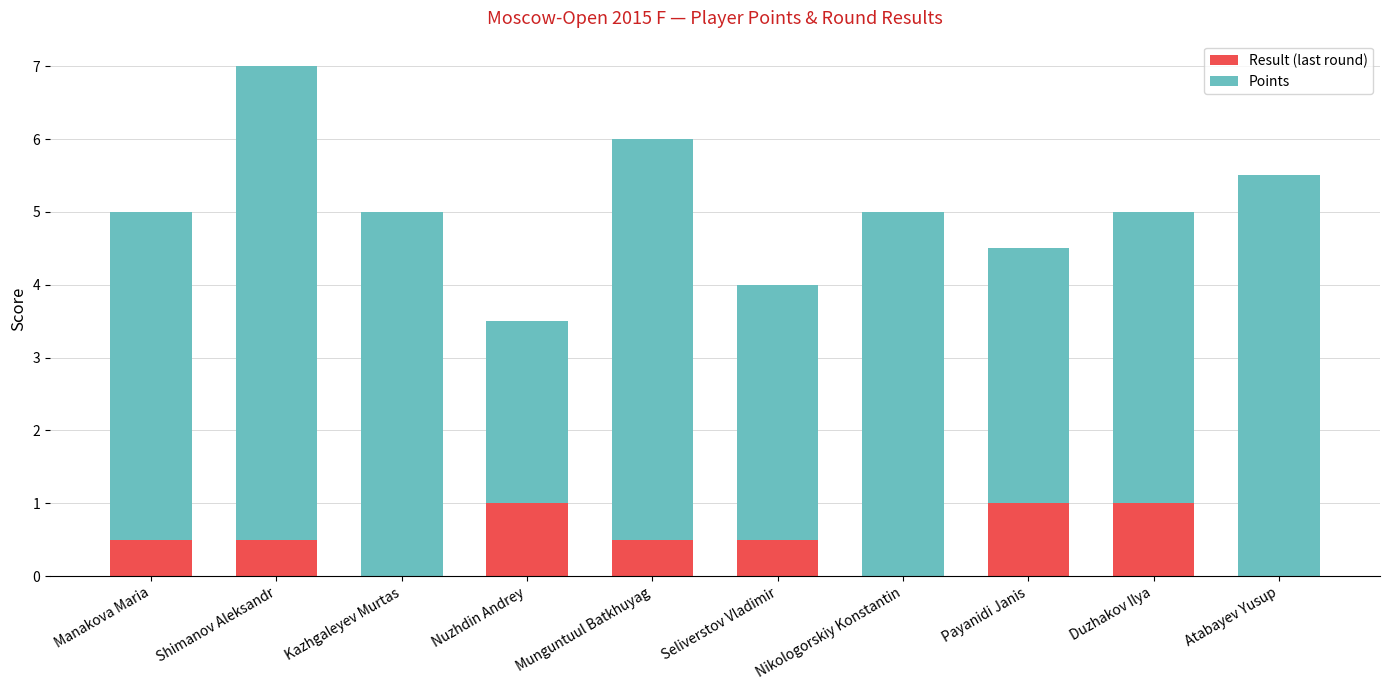

What is the sum of the Result (last round) values at Atabayev Yusup and Payanidi Janis?

1.0